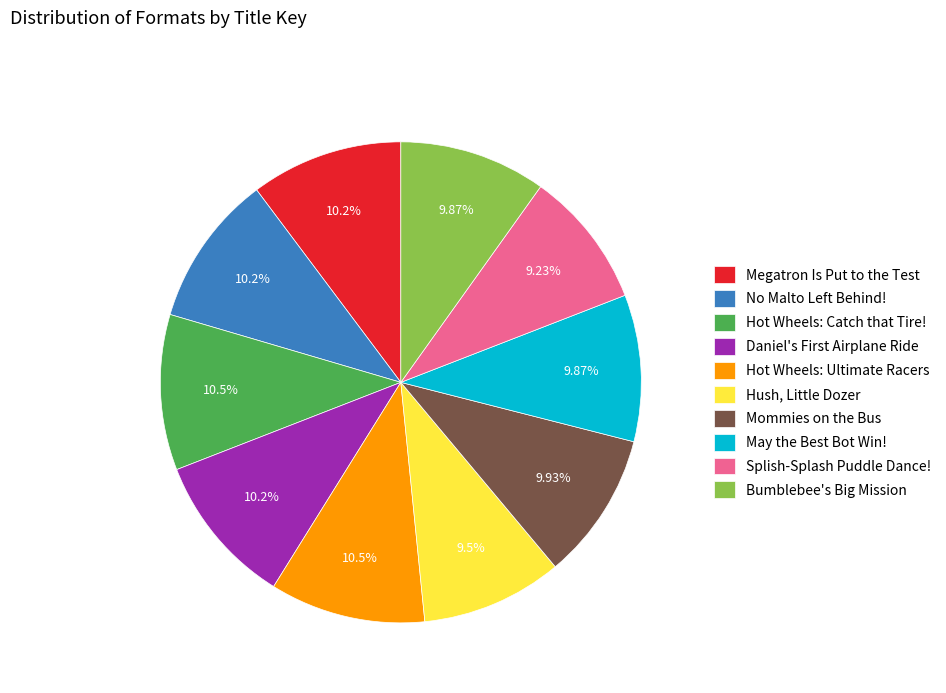

Is it true that Hot Wheels: Ultimate Racers is 4% of the pie?

False